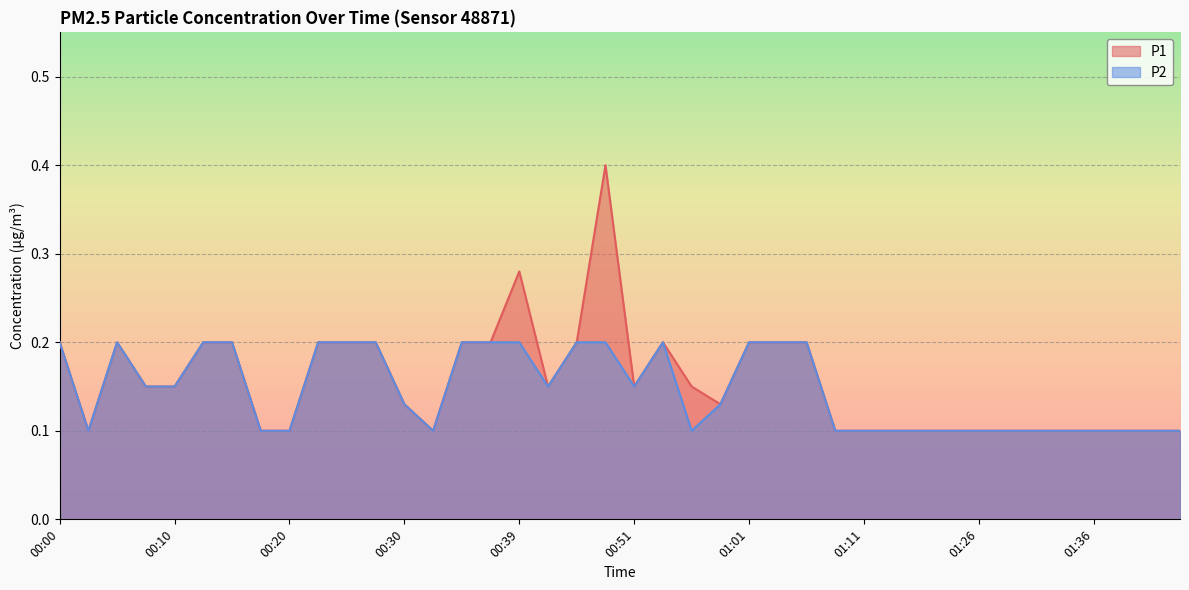

Rank the series by their maximum value, from lowest to highest.

P2, P1